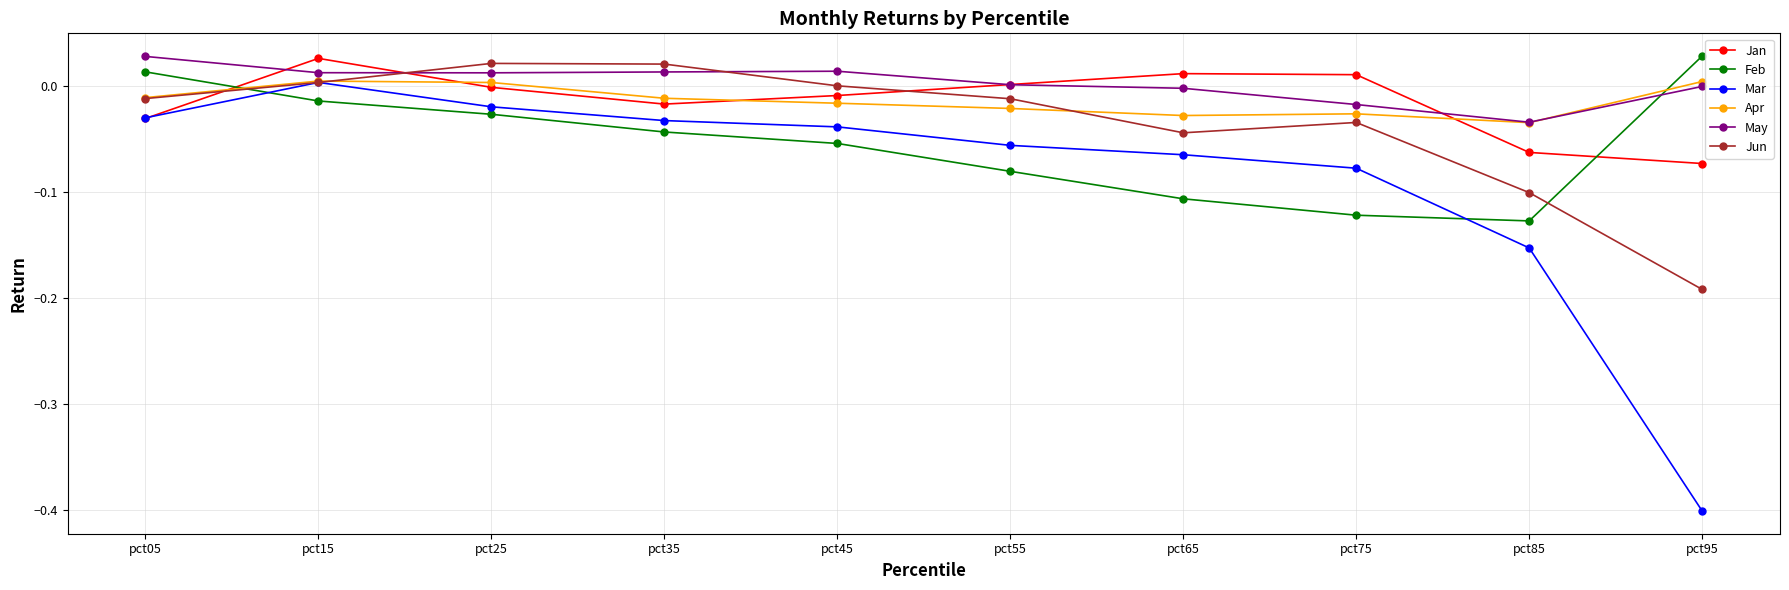

At which category does the chart reach its minimum across all series?

pct95